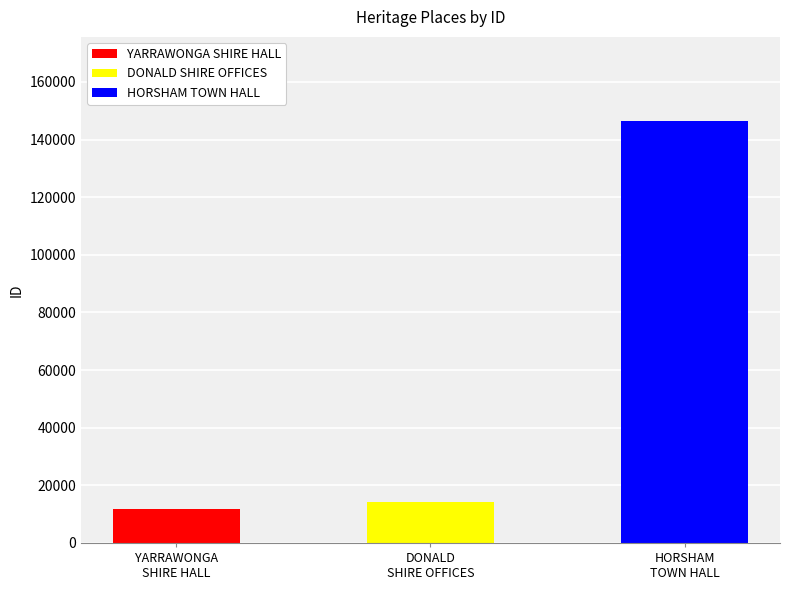

How many values are below 14171?

1